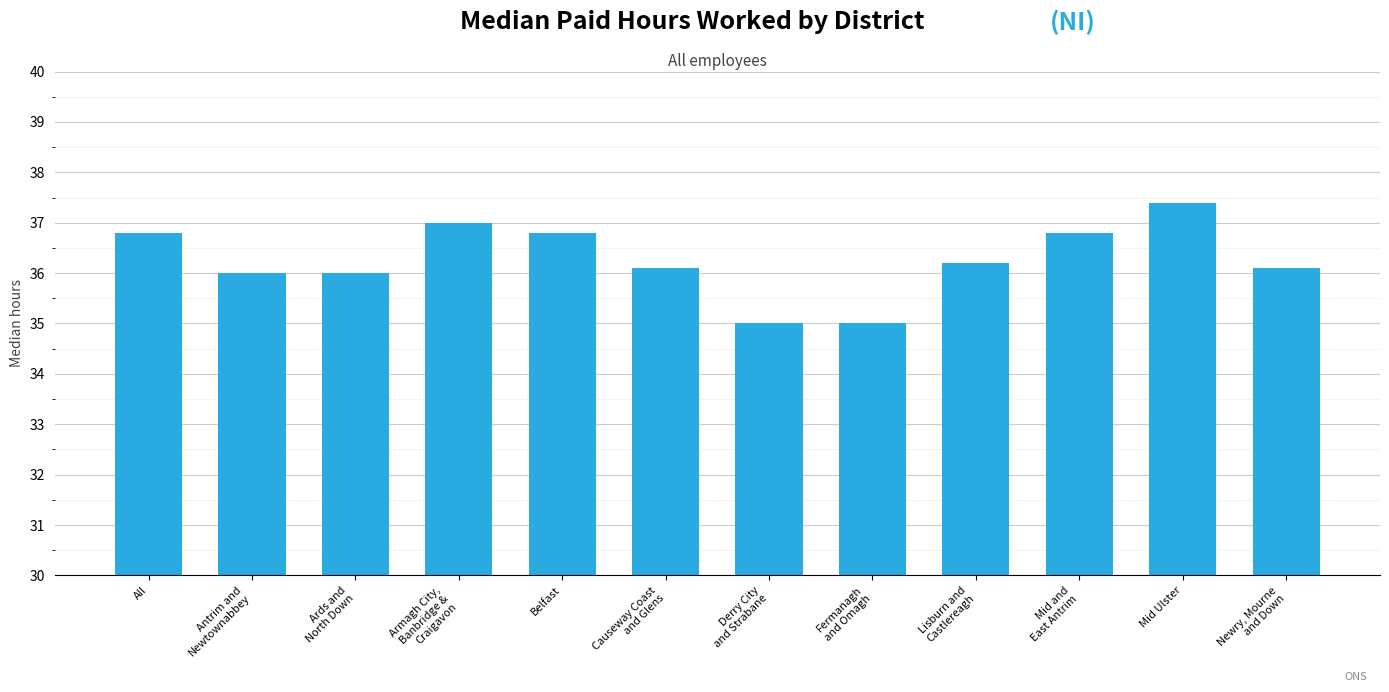

What is the label of the 1st bar from the left?

All